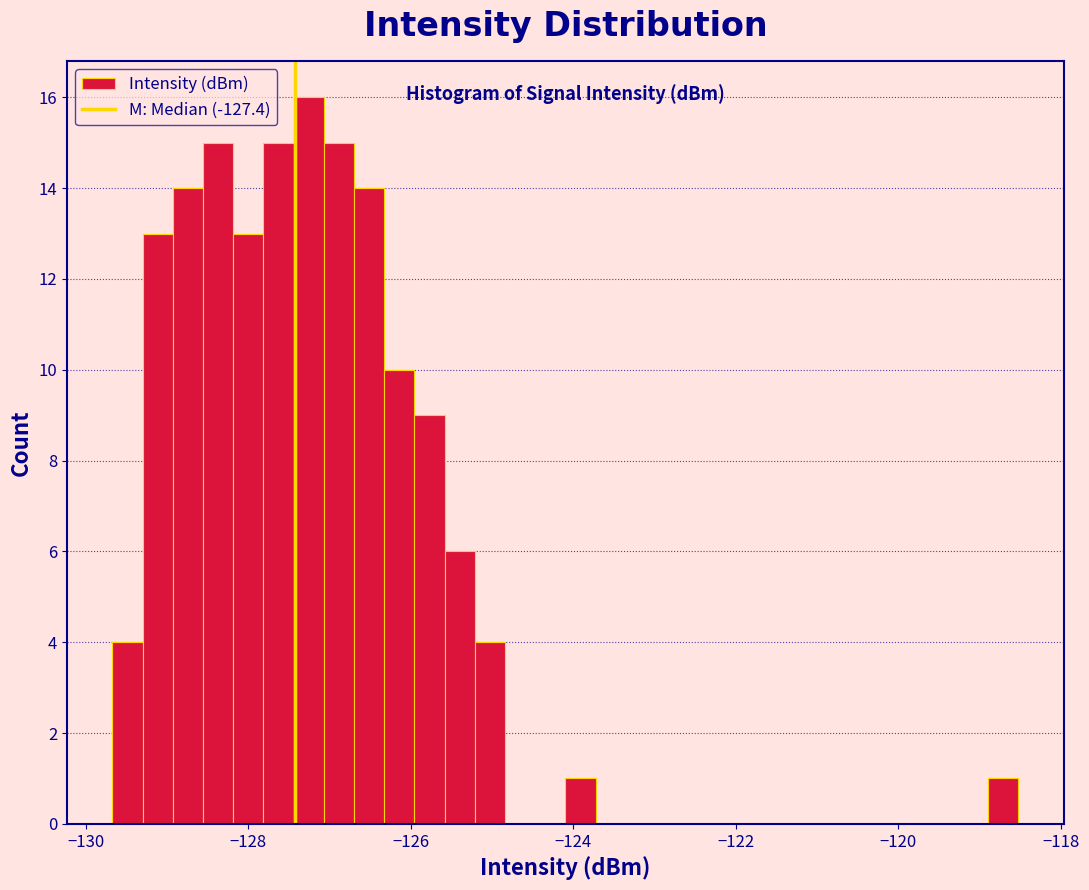

Read against the x-axis, roughly where is the centre of the tallest bar?

-127.2